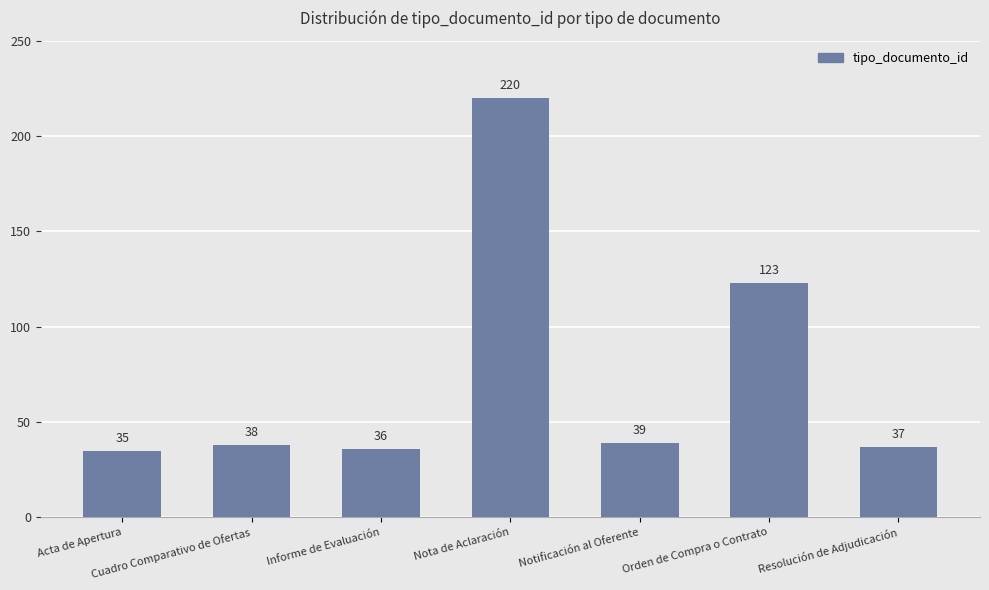

Rank the categories by value from lowest to highest.

Acta de Apertura, Informe de Evaluación, Resolución de Adjudicación, Cuadro Comparativo de Ofertas, Notificación al Oferente, Orden de Compra o Contrato, Nota de Aclaración